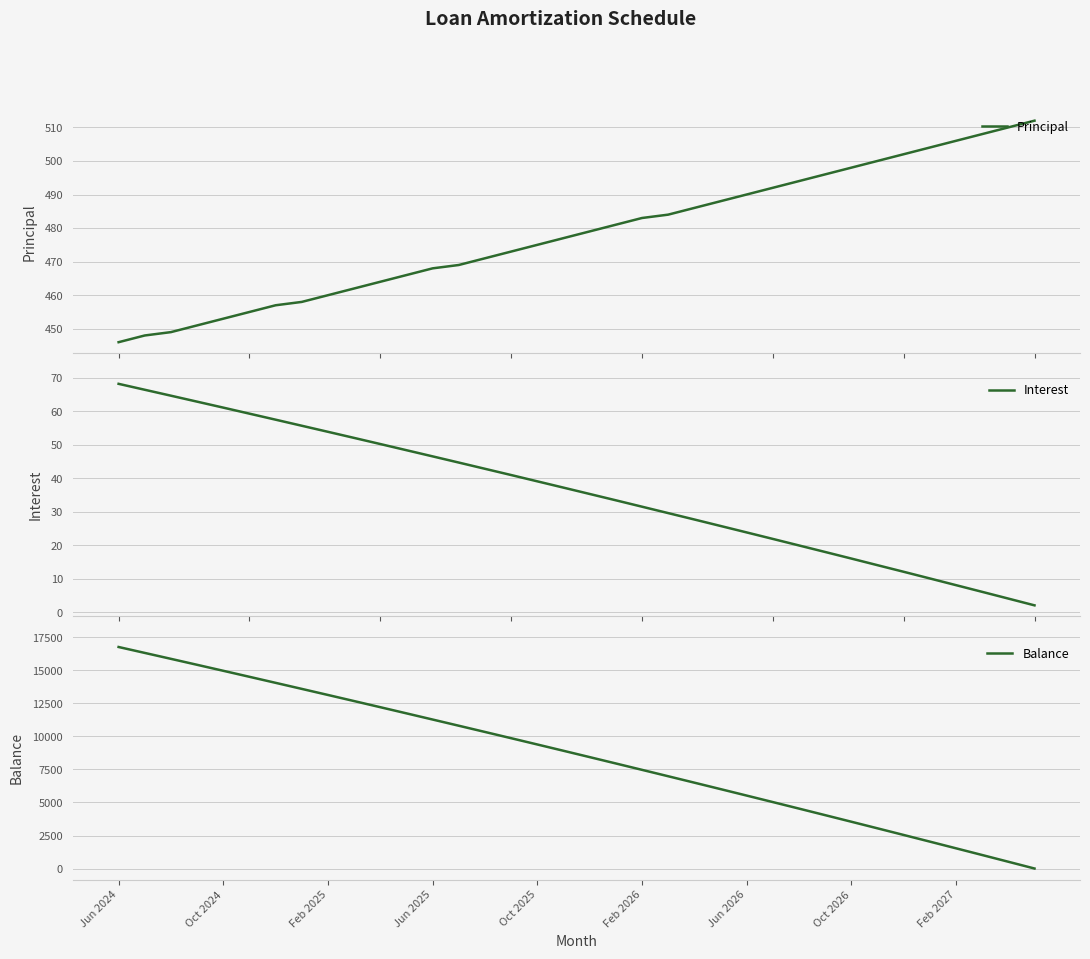

What is the highest value of the Principal series?

512